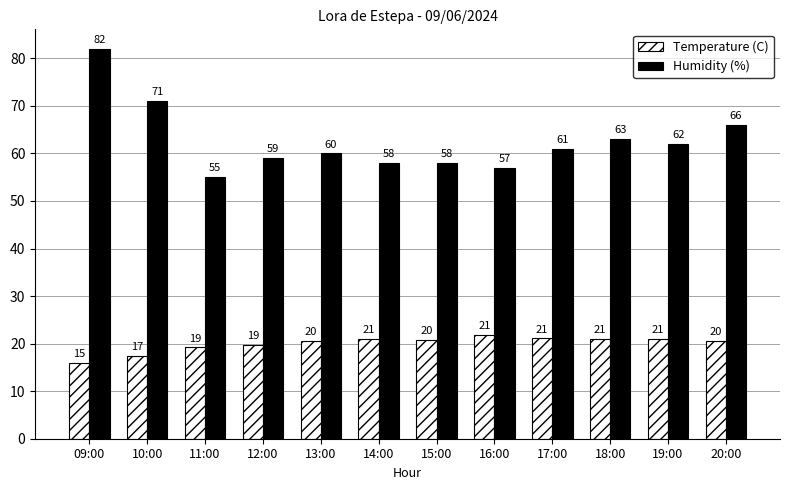

Which series changed the most between 12:00 and 18:00?

Humidity (%)